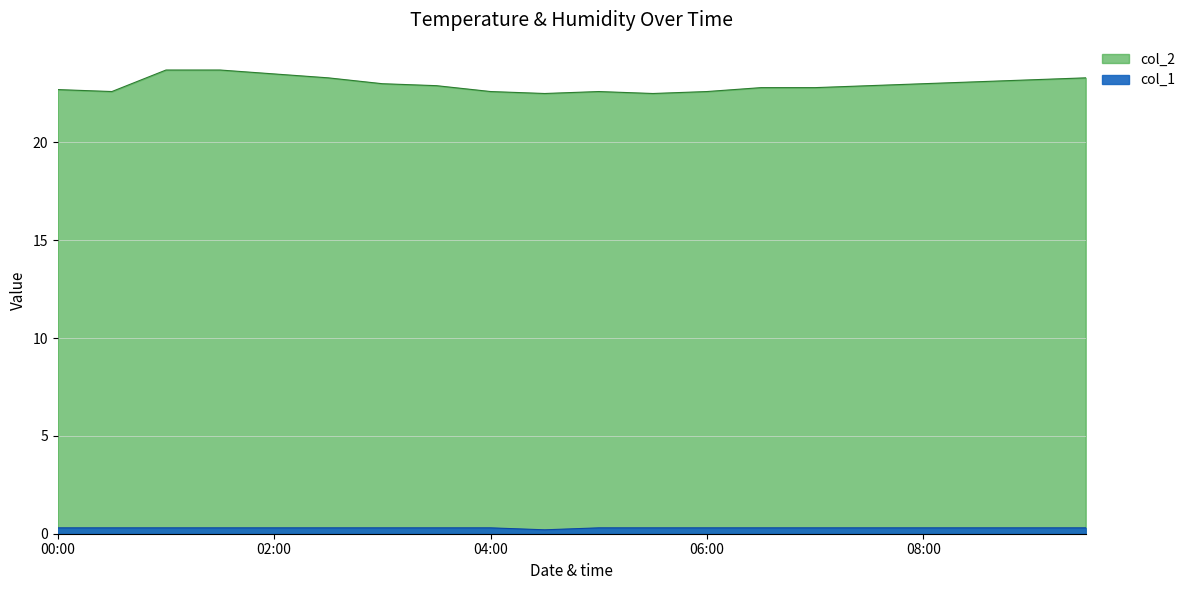

What value does the col_2 series have at 2023/08/18 07:00:00?

22.8